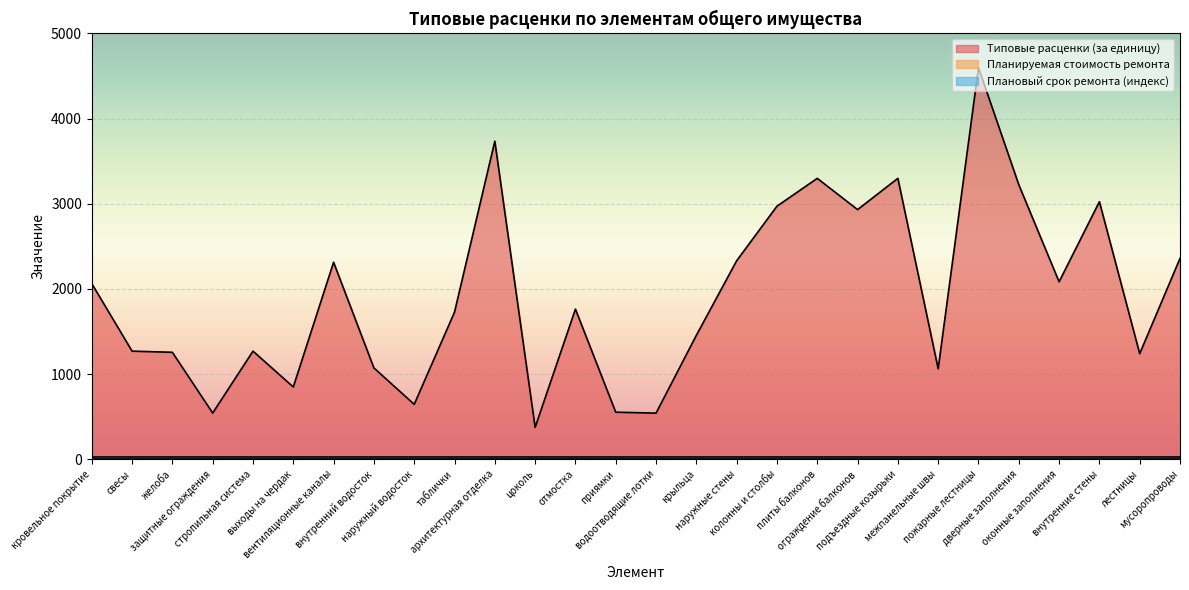

At which label does Типовые расценки (за единицу) first exceed 1763?

кровельное покрытие